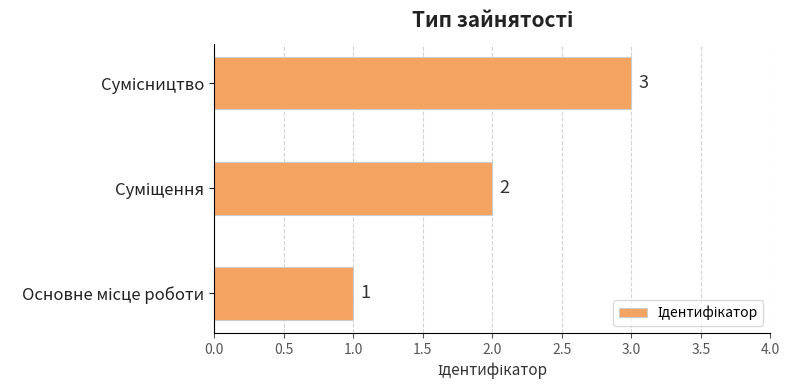

What is the sum of all values?

6